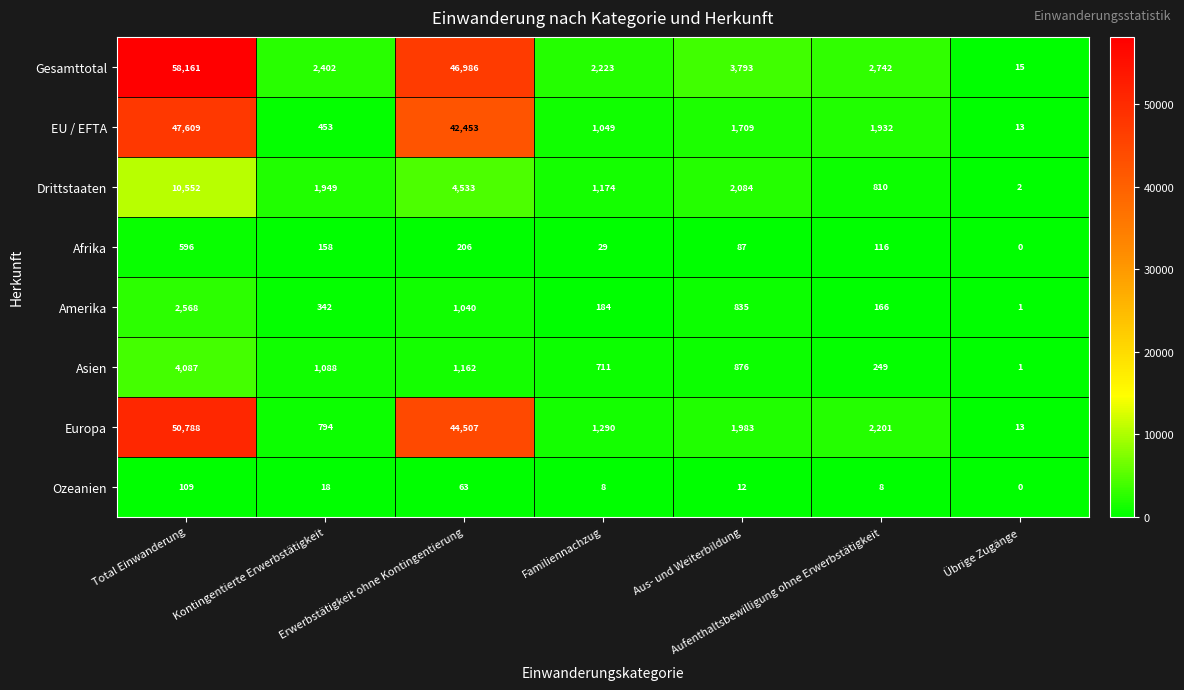

Which series has the largest total across all categories?

Gesamttotal